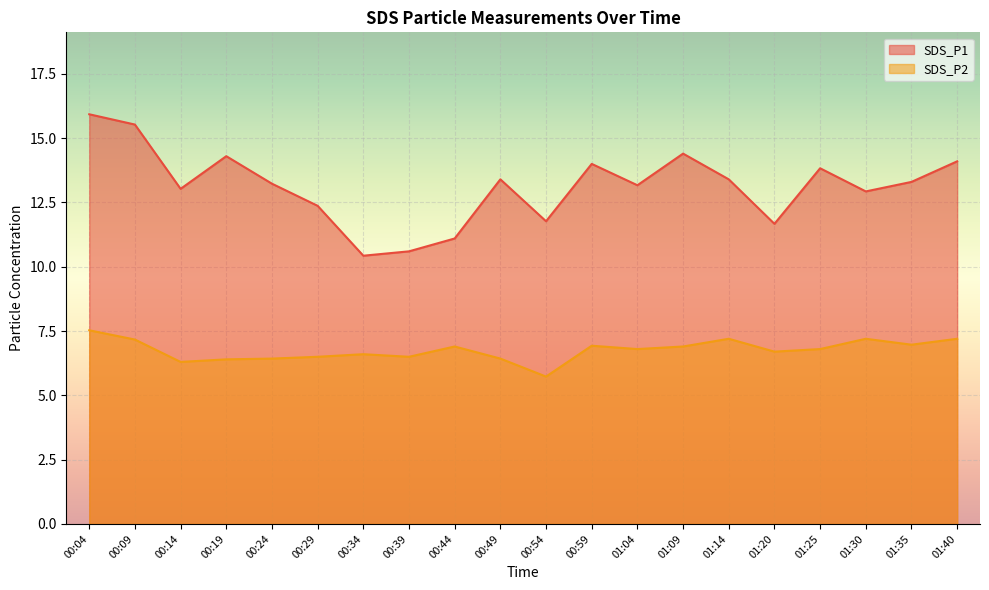

Reading left to right, transcribe all the data shown in this chart.

SDS_P1: 15.9	15.5	13.0	14.3	13.2	12.4	10.4	10.6	11.1	13.4	11.8	14.0	13.2	14.4	13.4	11.7	13.8	12.9	13.3	14.1
SDS_P2: 7.5	7.2	6.3	6.4	6.4	6.5	6.6	6.5	6.9	6.4	5.7	6.9	6.8	6.9	7.2	6.7	6.8	7.2	7.0	7.2